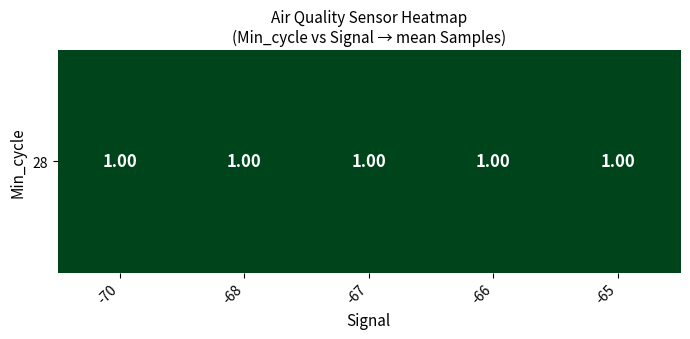

Reading left to right, list all the values displayed in this chart.

-70=1.0	-68=1.0	-67=1.0	-66=1.0	-65=1.0